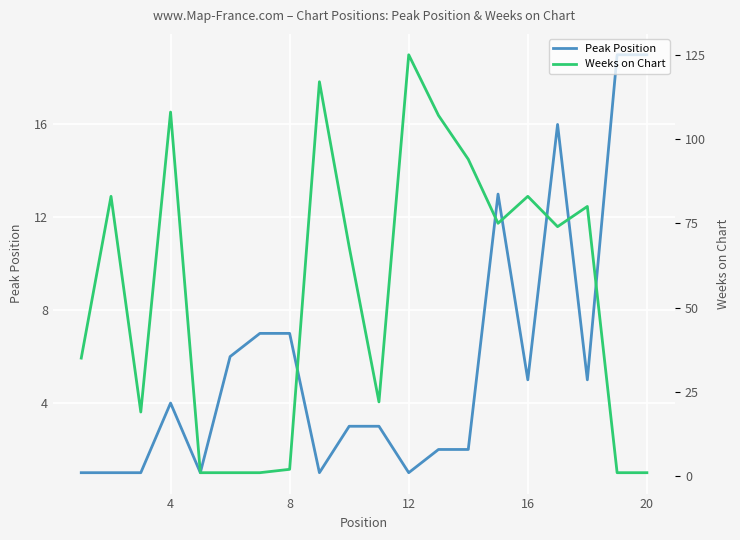

How many values in the Peak Position series are below 4?

10